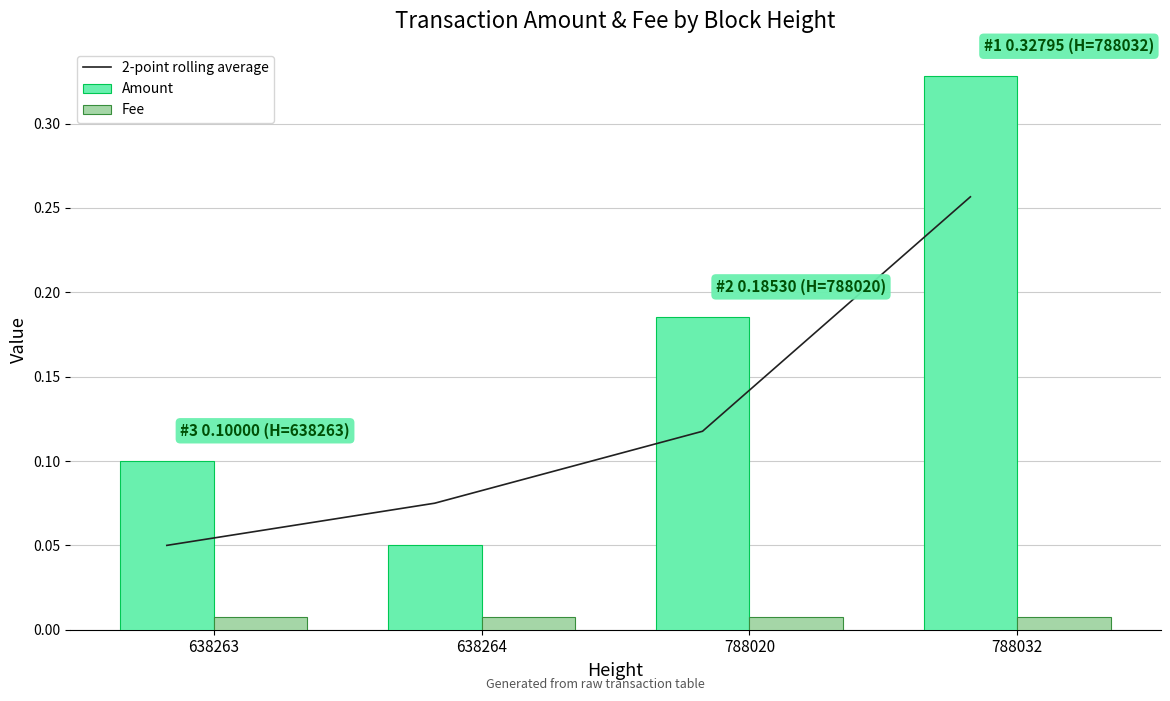

List the series in order of their overall mean, lowest first.

Fee, 2-point rolling average, Amount